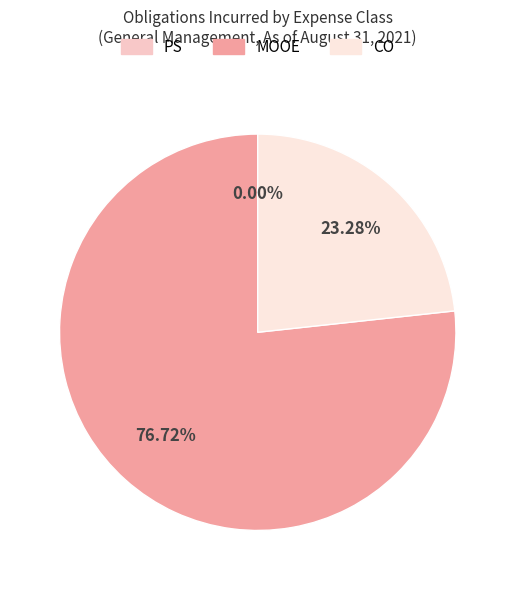

What is the ratio of the value at MOOE to the value at CO?

3.3